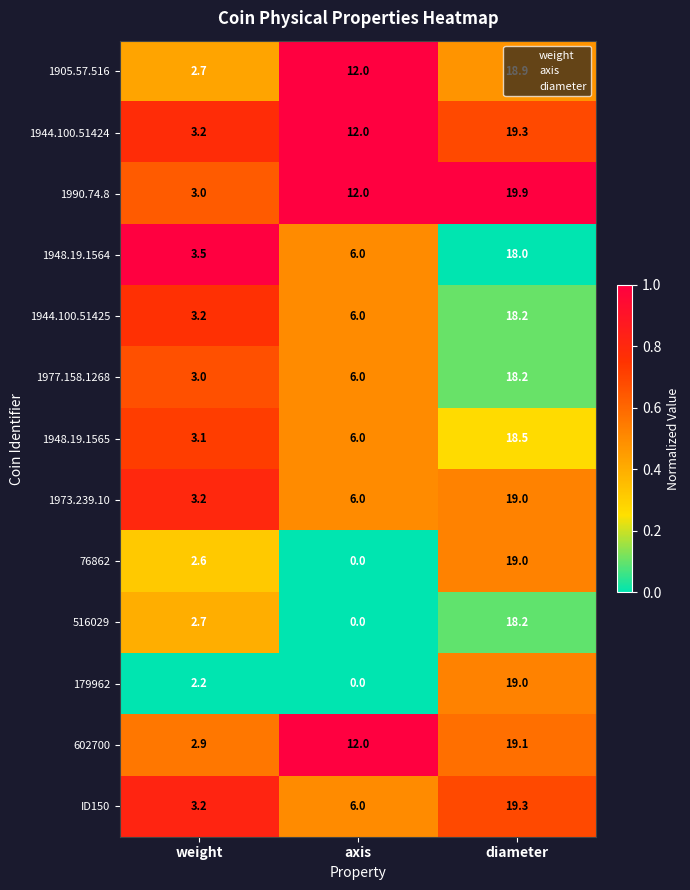

What is the greatest value displayed?

19.9